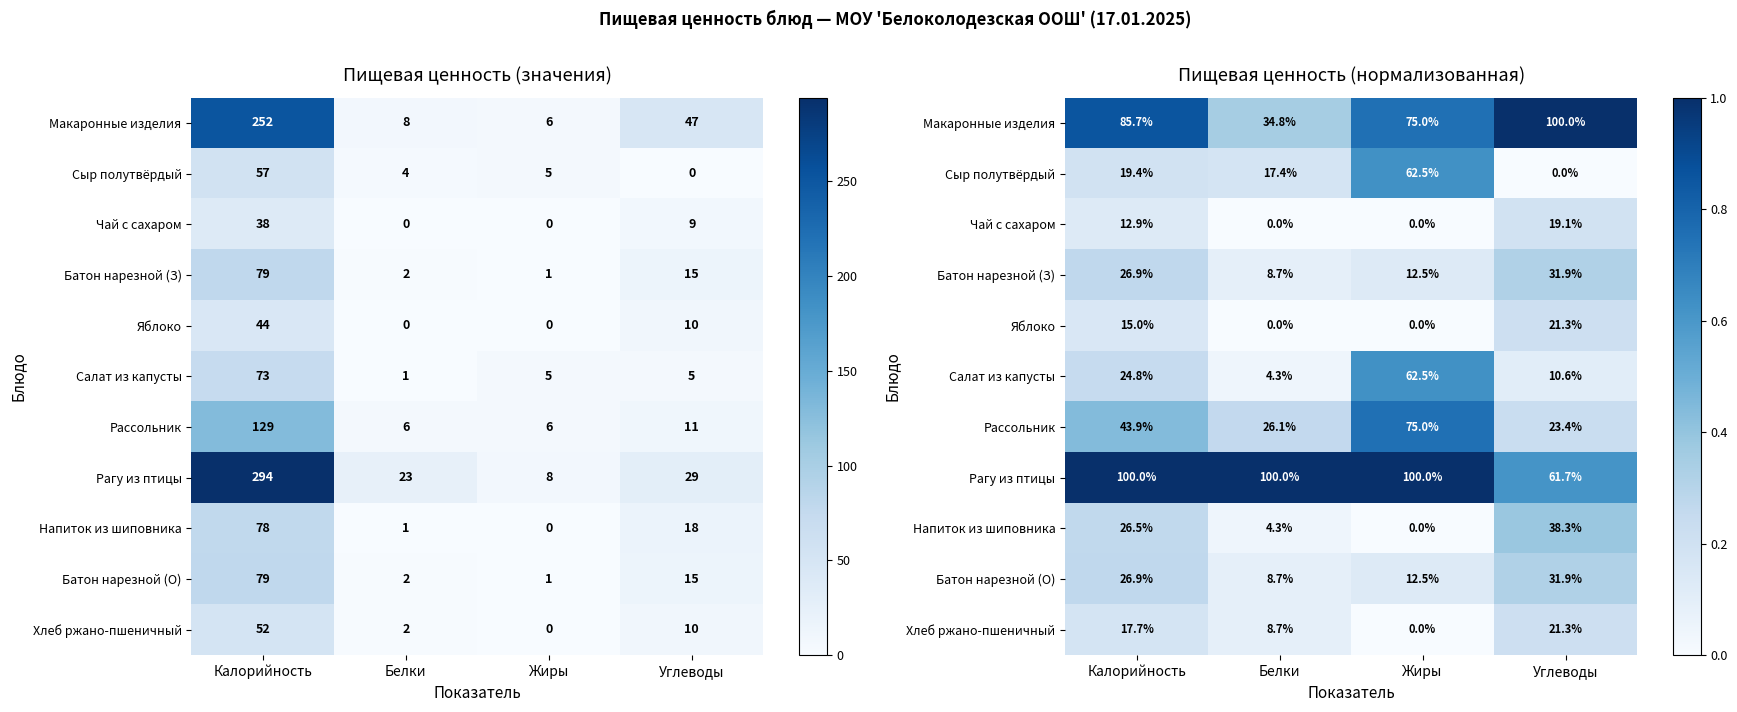

Which series changed the most between Калорийность and Углеводы?

Рагу из птицы